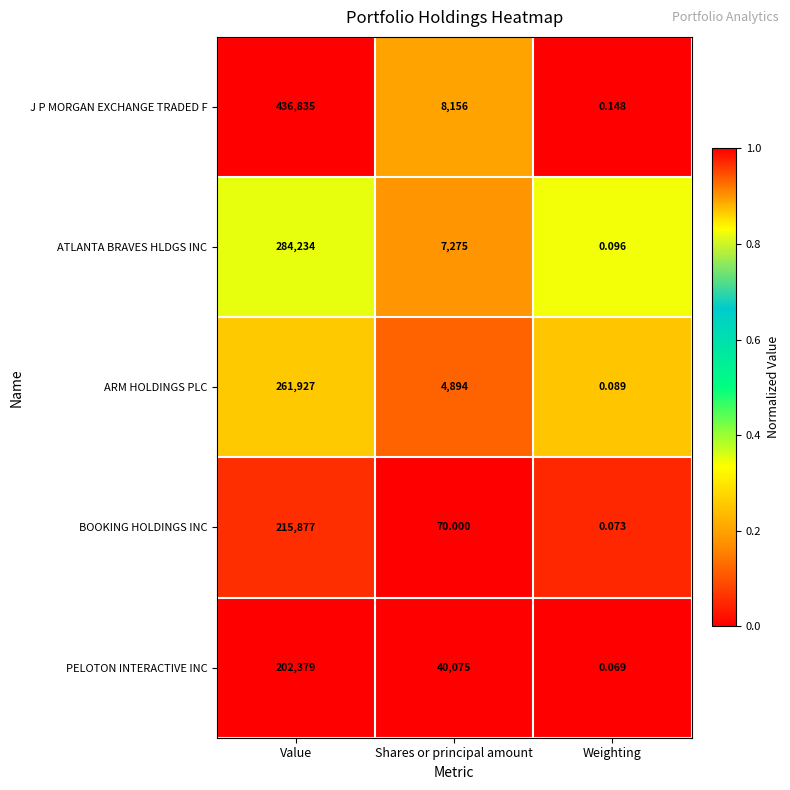

Which series has the largest total across all categories?

J P MORGAN EXCHANGE TRADED F